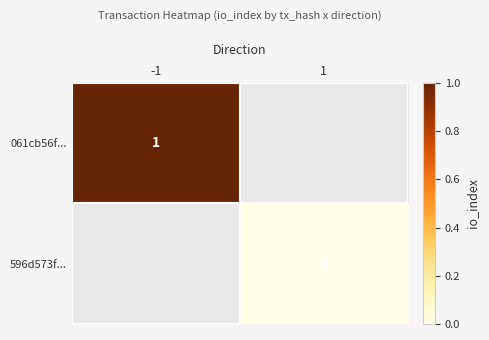

The value of 061cb56f... at -1 is 1. True or false?

True